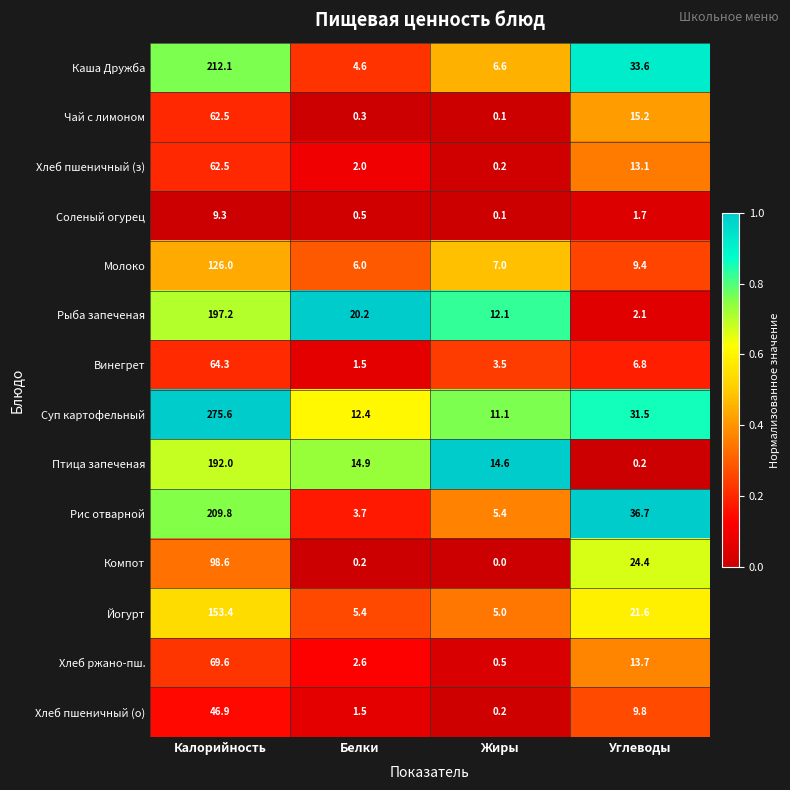

Which label corresponds to the largest value in the chart?

Калорийность